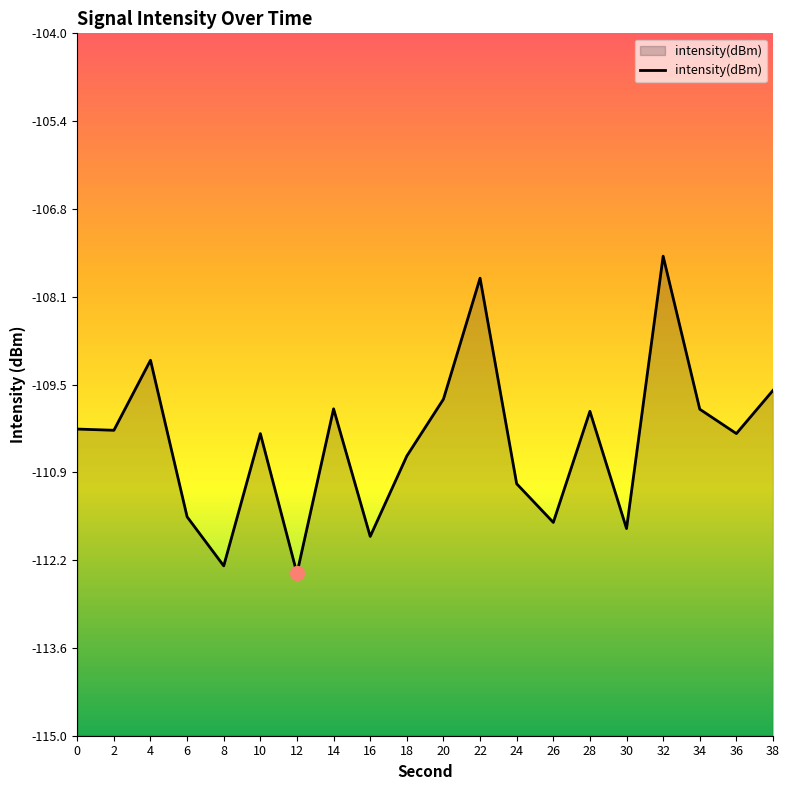

Rank the categories by value from lowest to highest.

12, 8, 16, 30, 26, 6, 24, 18, 10, 36, 2, 0, 28, 34, 14, 20, 38, 4, 22, 32